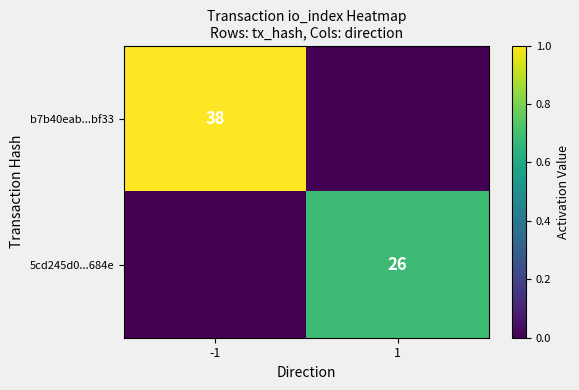

Is it true that 5cd245d0...684e equals 41 at 1?

False